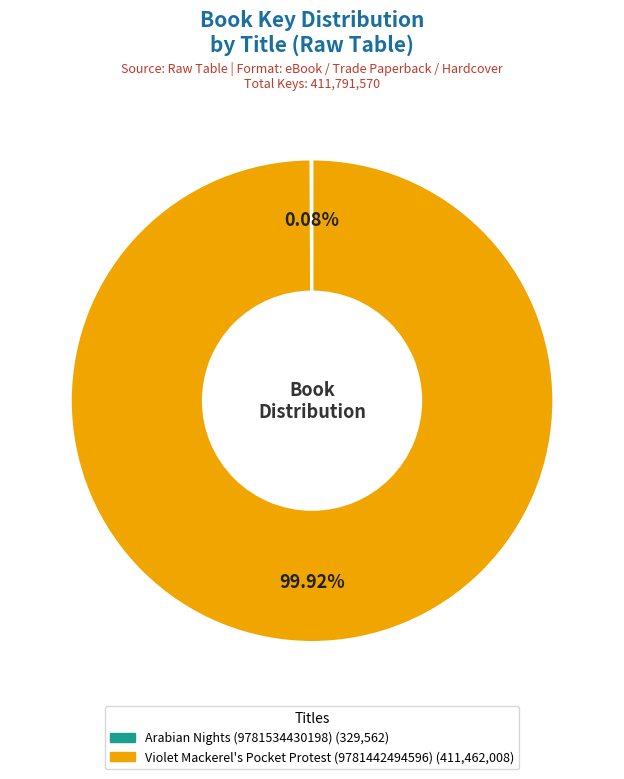

Does Violet Mackerel's Pocket Protest (9781442494596) account for over 50% of the chart?

Yes